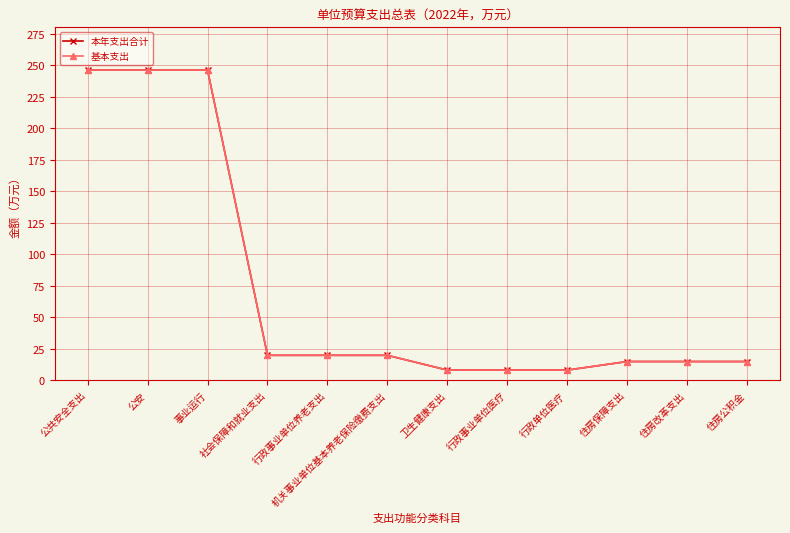

Which category has the highest value across all series?

公共安全支出